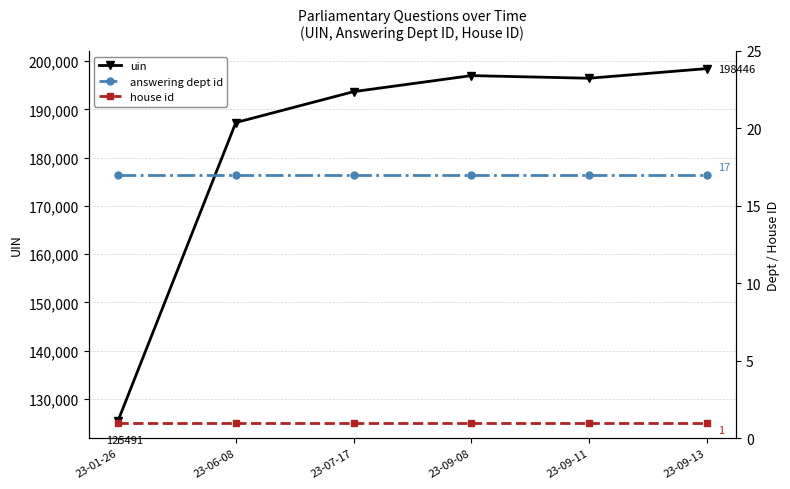

Count the number of categories in the chart.

6